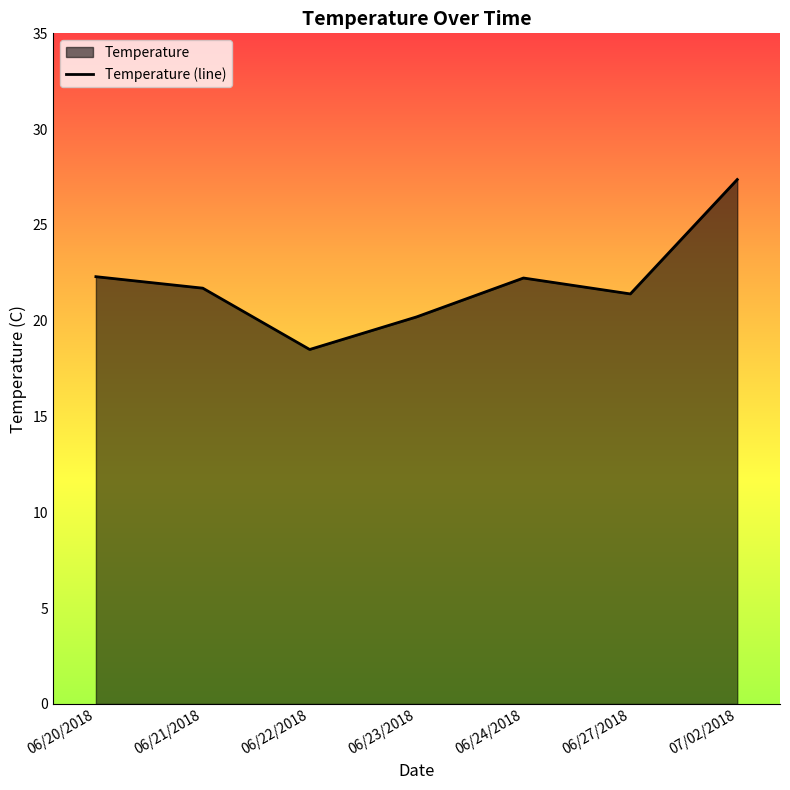

What is the difference between the maximum and second lowest values?

7.2